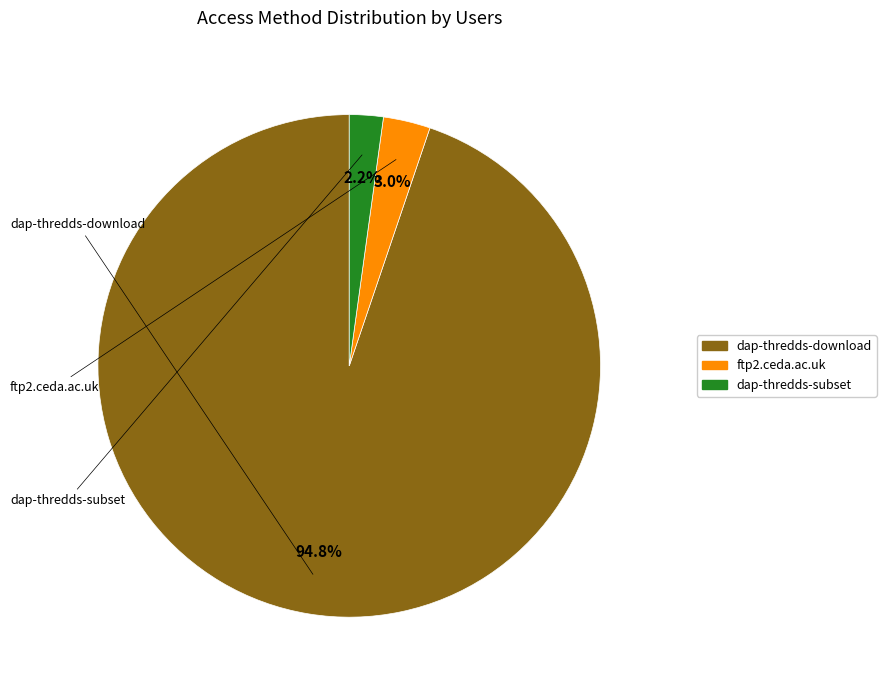

Which has a higher value, dap-thredds-subset or dap-thredds-download?

dap-thredds-download